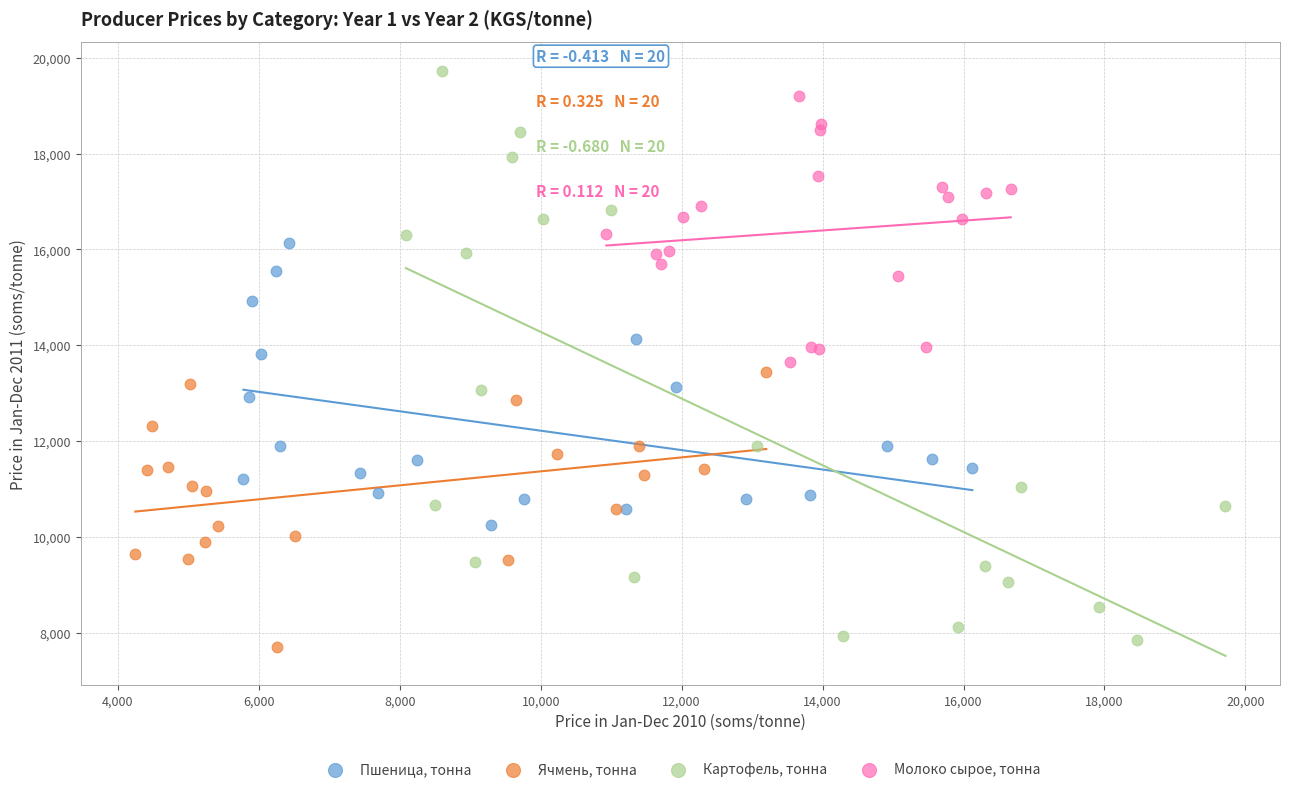

Which series has the largest Y range (max minus min)?

Картофель, тонна